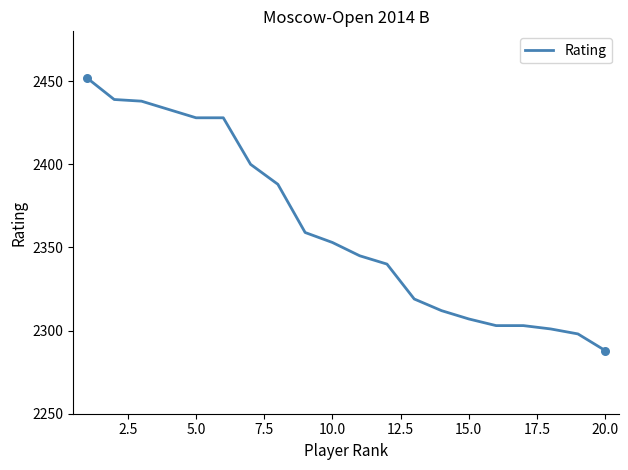

What is the greatest value displayed?

2452